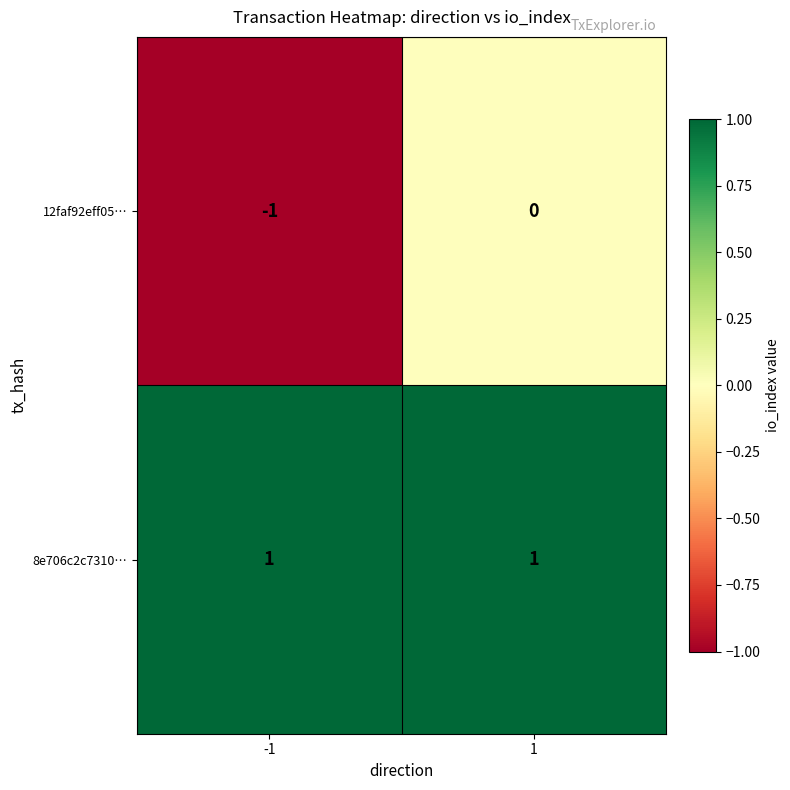

The 8e706c2c7310… series shows 1 at 1. True or false?

True